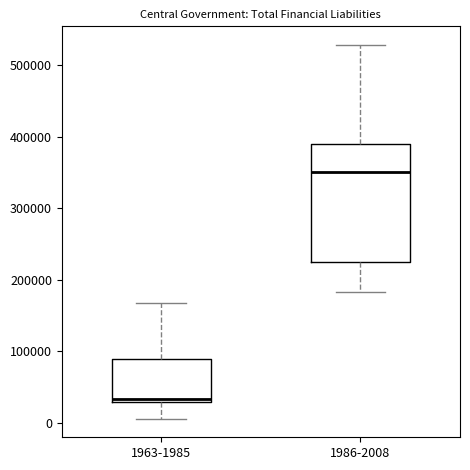

Where is the lower edge of the box for 1963-1985 on the y-axis? The values are not printed on the chart, so give them approximately, as read against the axis.

30000